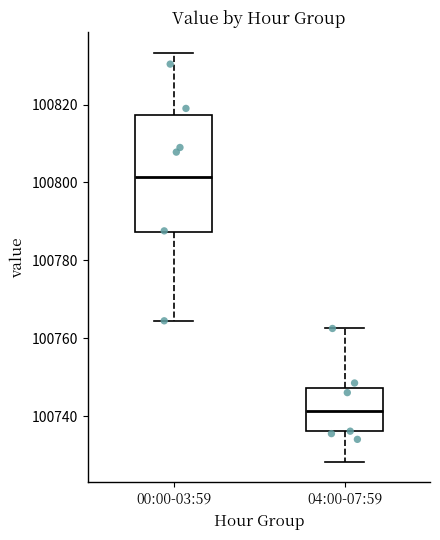

Where is the upper edge of the box for 00:00-03:59 on the y-axis? The values are not printed on the chart, so give them approximately, as read against the axis.

100818